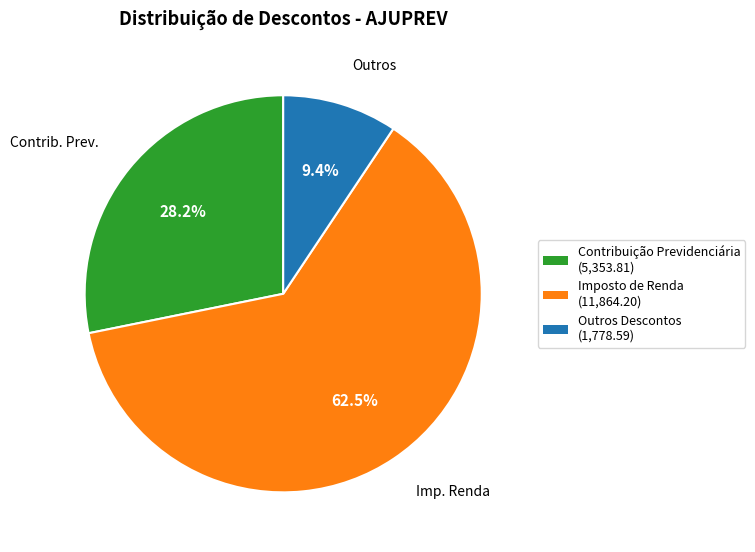

Is there any slice that represents more than half of the pie?

Yes